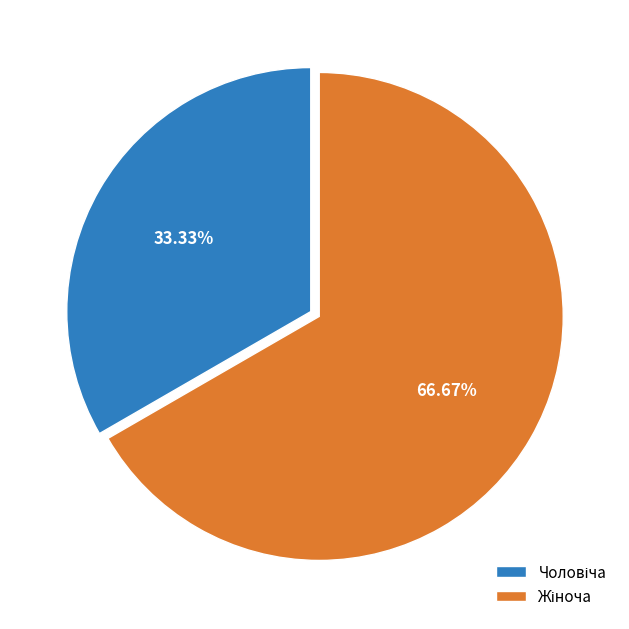

Does any single category account for the majority?

Yes